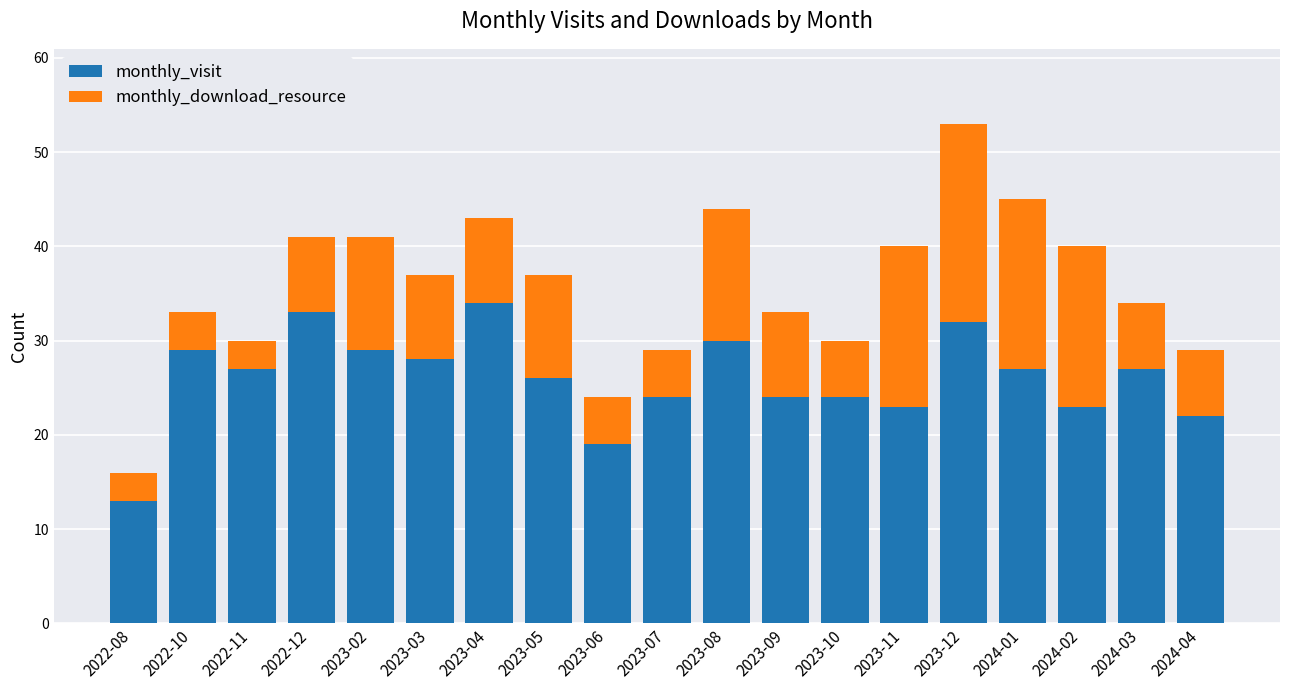

What is the difference between the maximum and minimum values in the monthly_visit series?

21